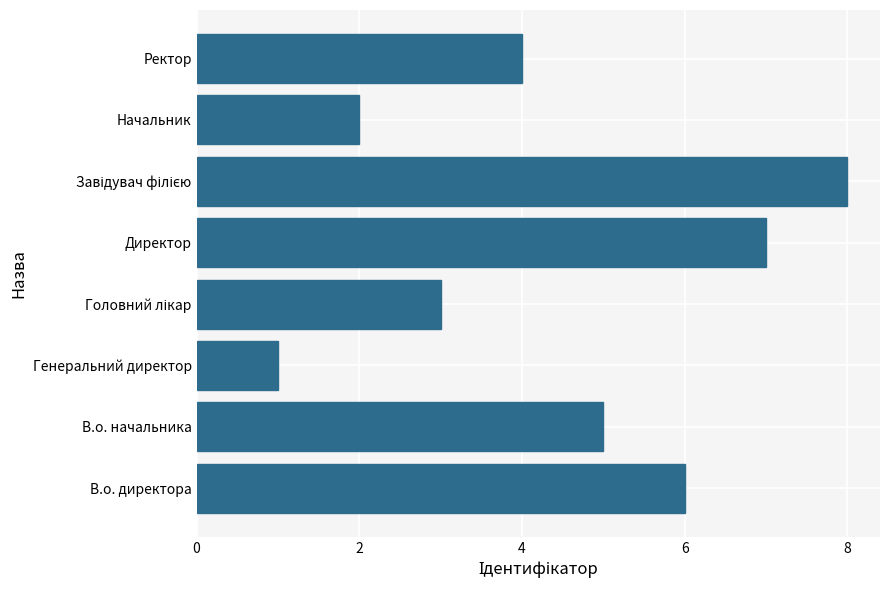

True or false: the data shows 1 at Начальник.

False